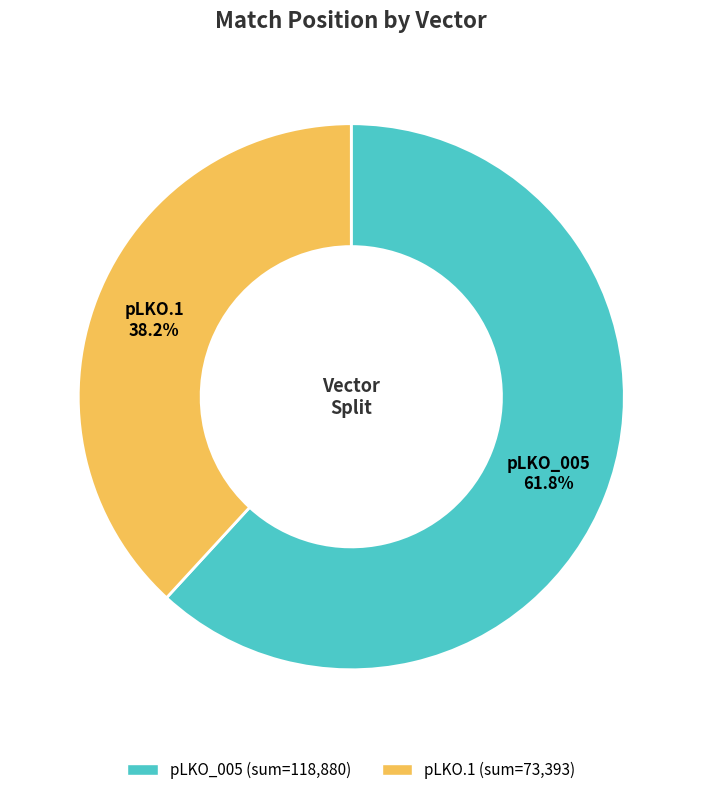

To the nearest percent, what is the average slice percentage?

50%